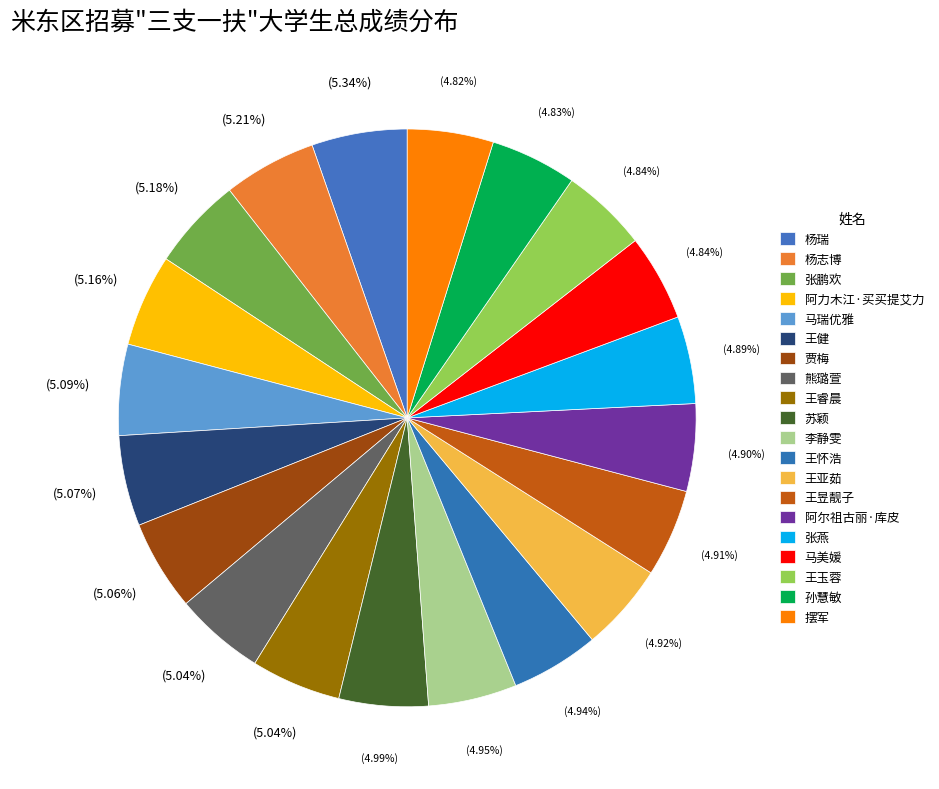

Count the number of slices in the pie.

20